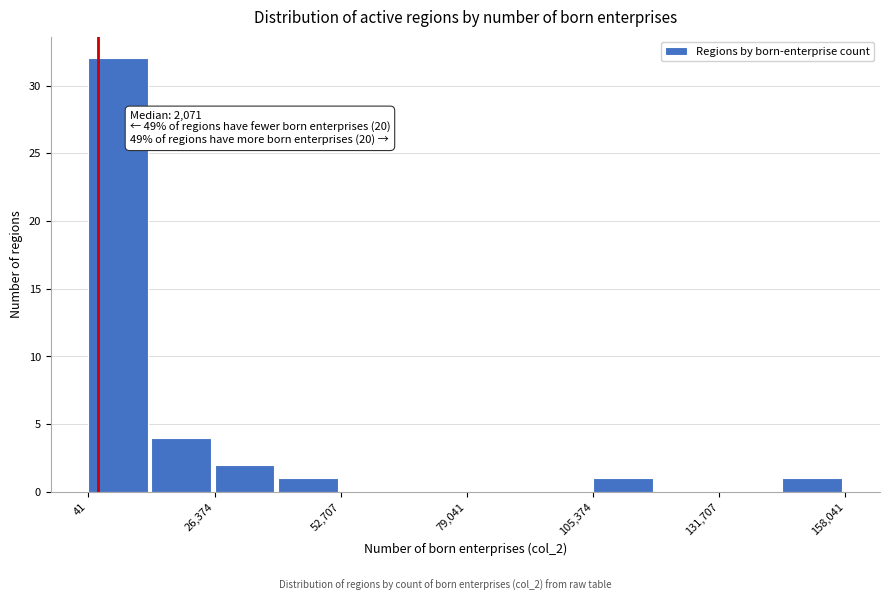

Read against the x-axis, roughly where is the centre of the tallest bar?

5000